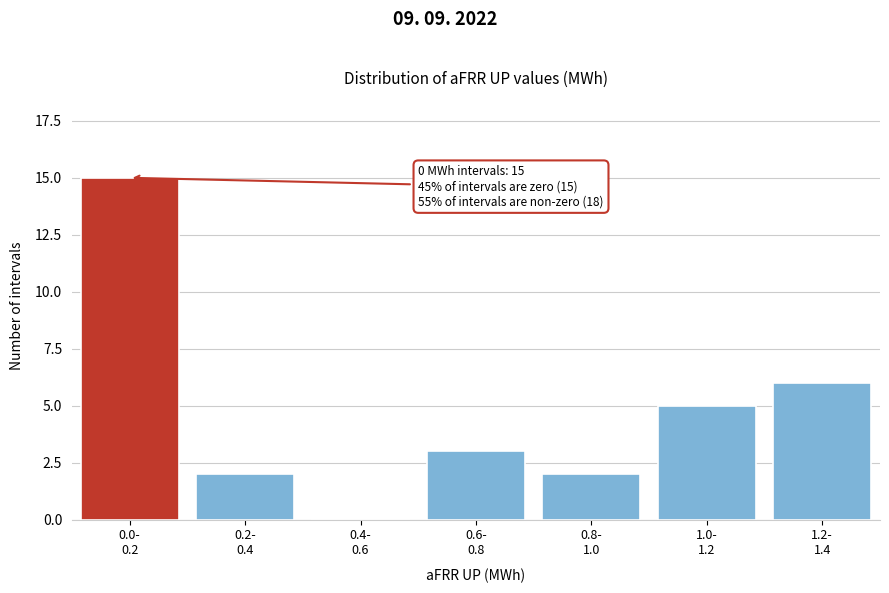

What is the maximum value shown in the chart?

15